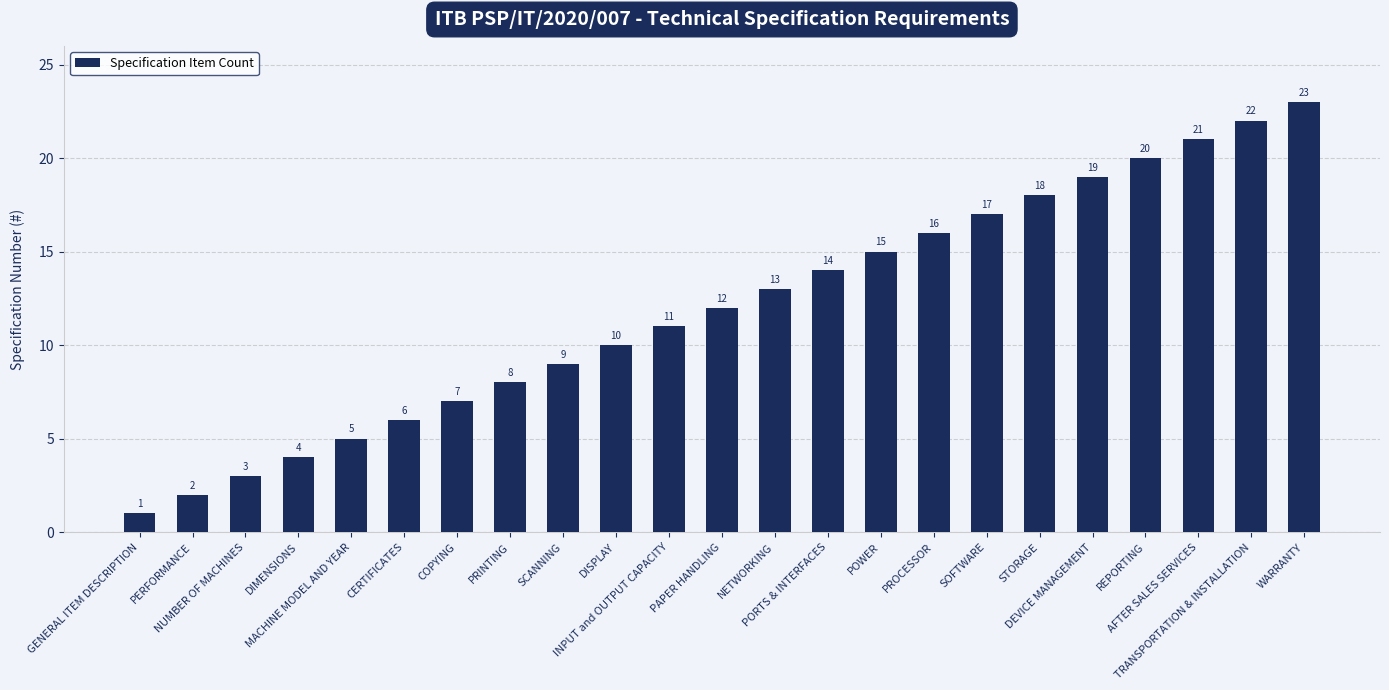

What is the value of the 4th bar from the left?

4